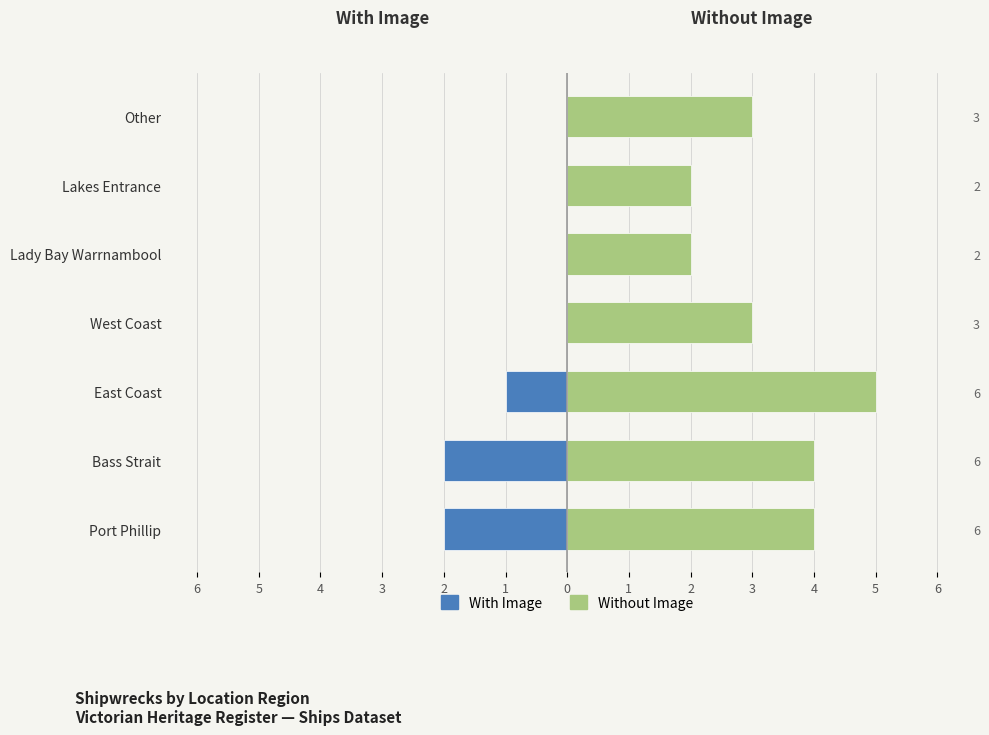

What is the total value across all series at Other?

3